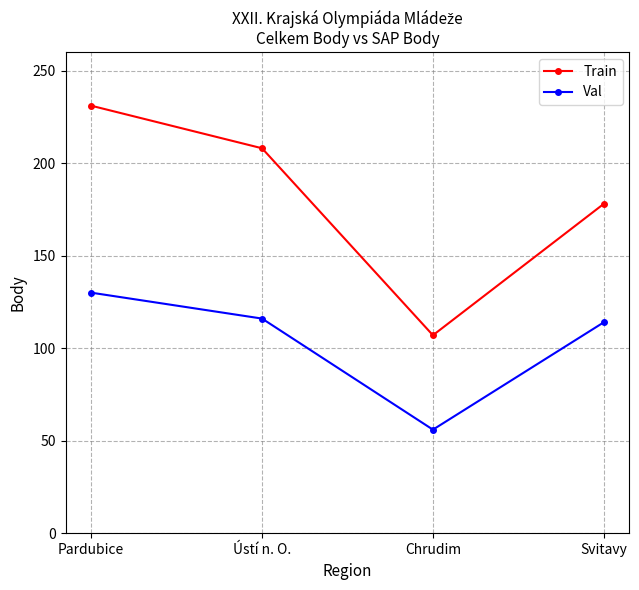

How many data points in Train are less than 208?

2